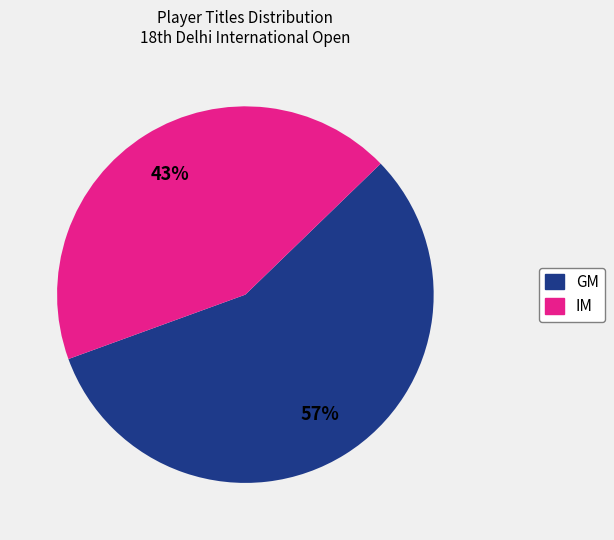

To the nearest percent, what is the average slice percentage?

50%